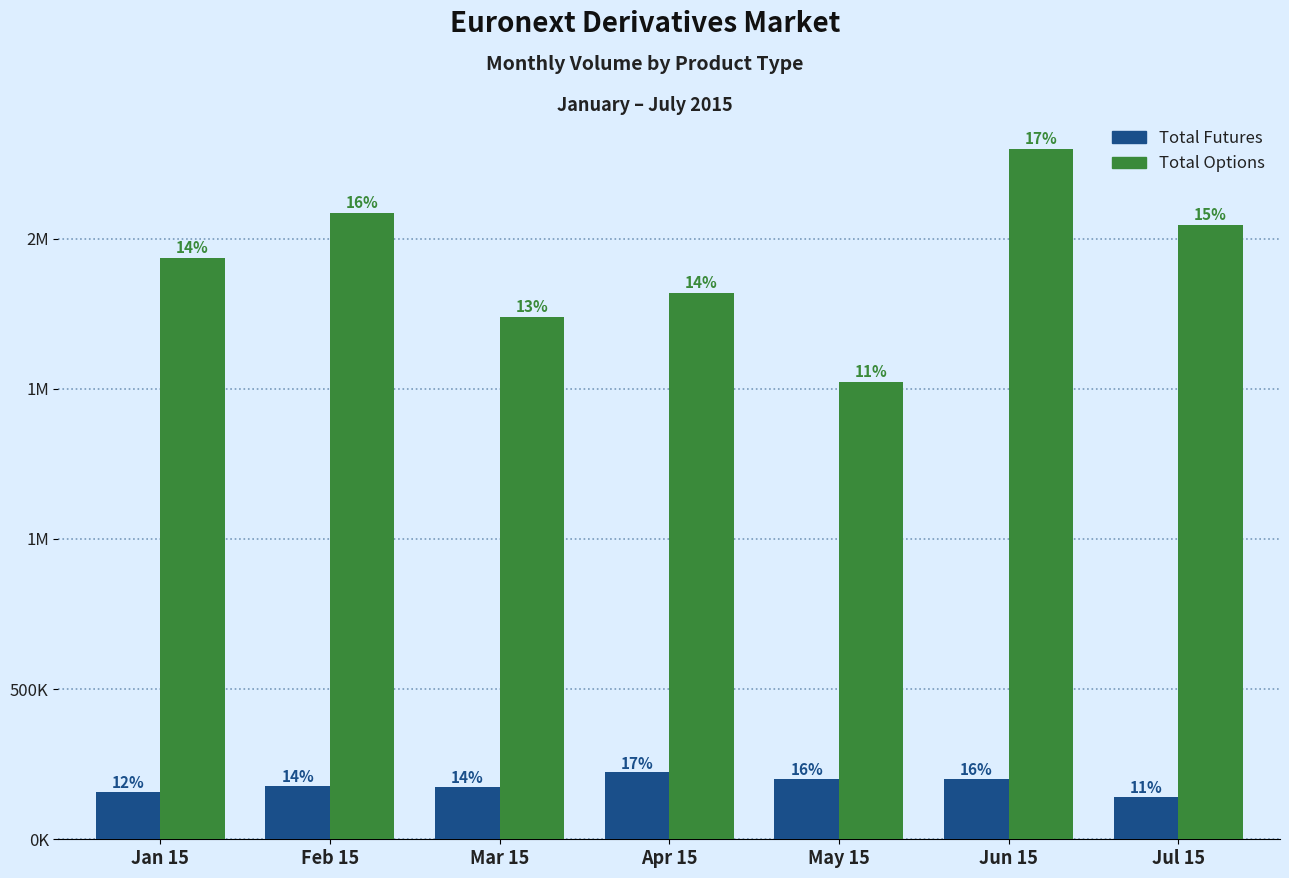

What are all the series names shown in the legend?

Total Futures, Total Options